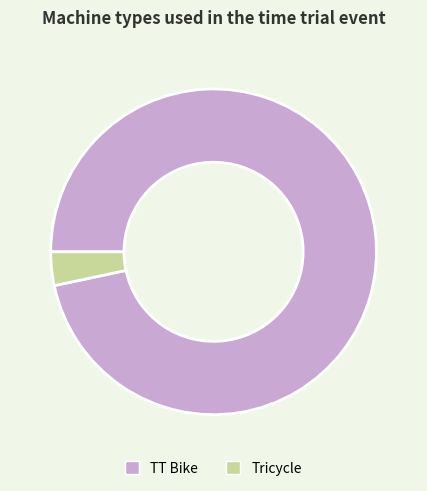

How many segments does this pie chart have?

2